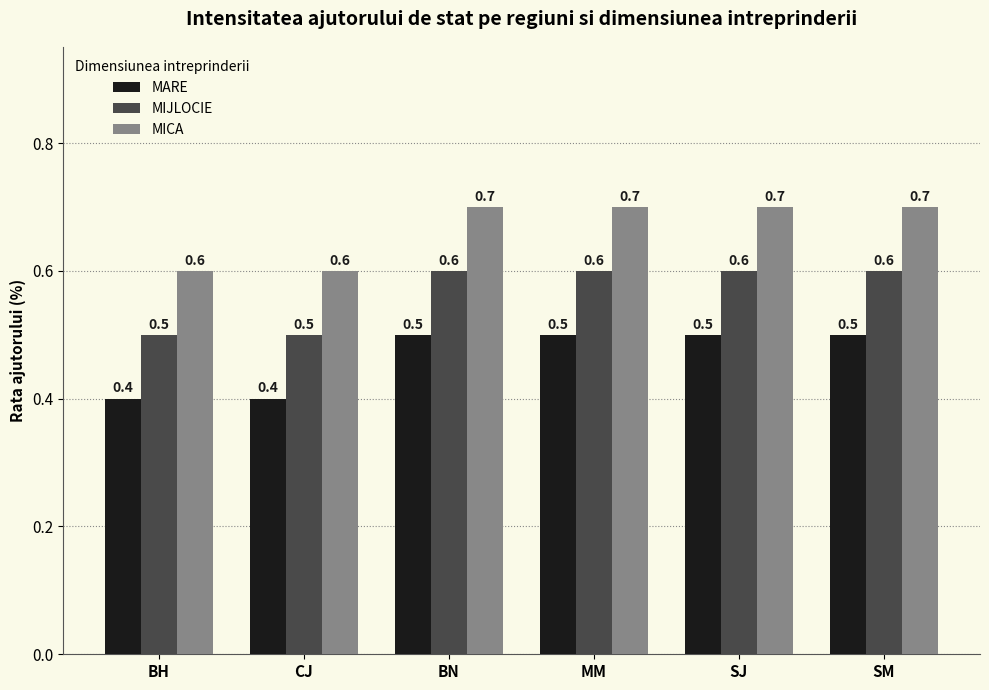

List the series in order of their peak value, lowest first.

MARE, MIJLOCIE, MICA